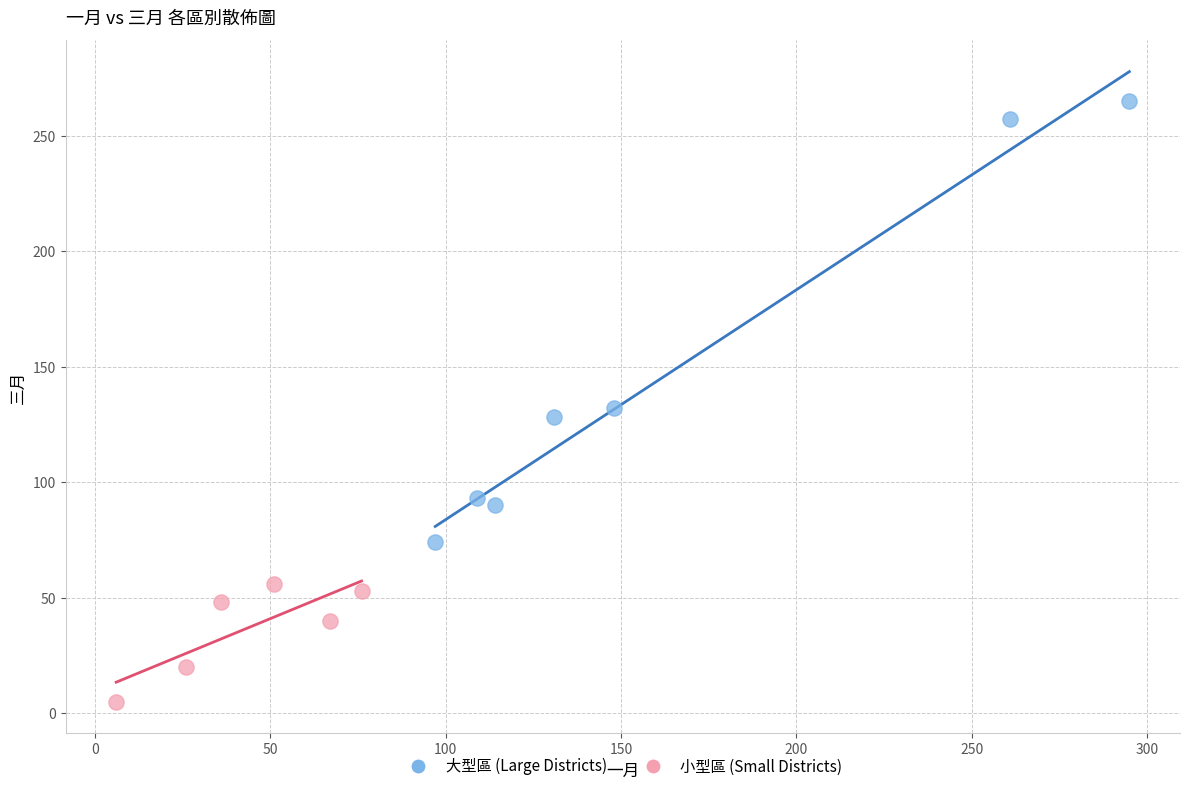

Which series has the widest spread of Y values?

大型區 (Large Districts)